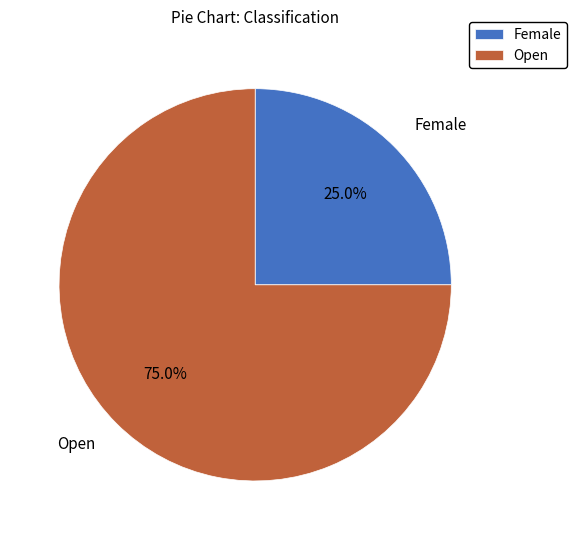

True or false: Open accounts for 88% of the total.

False